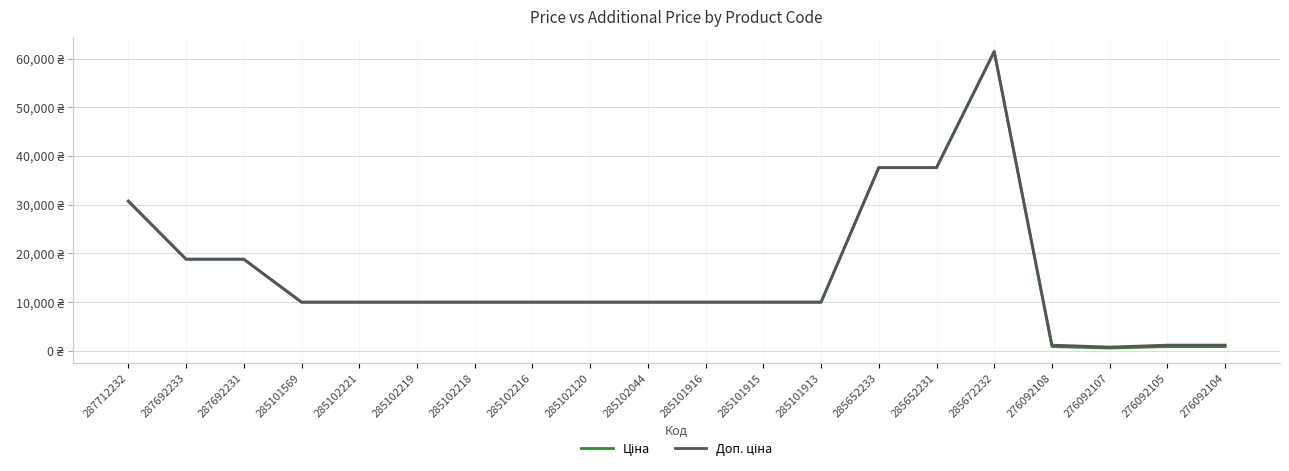

True or false: Доп. ціна and Ціна cross at least once.

False